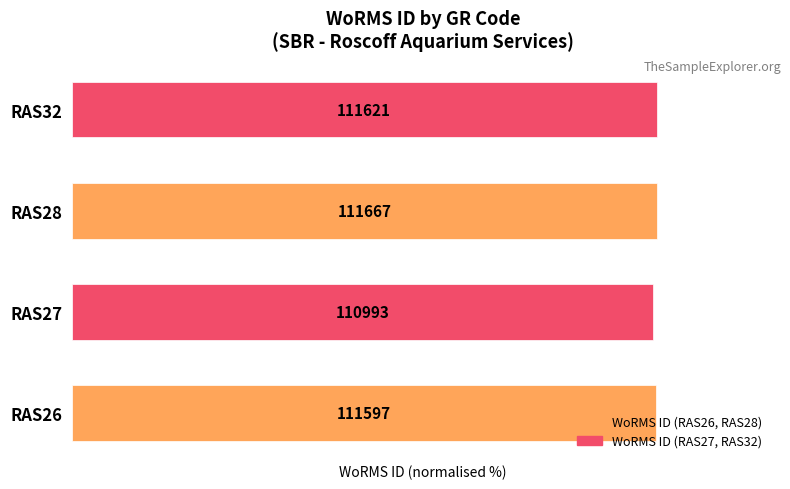

Does the chart contain any negative values?

No